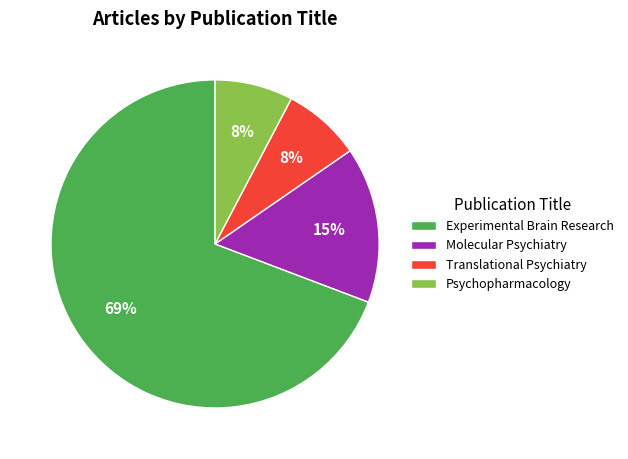

What is the majority slice?

Experimental Brain Research